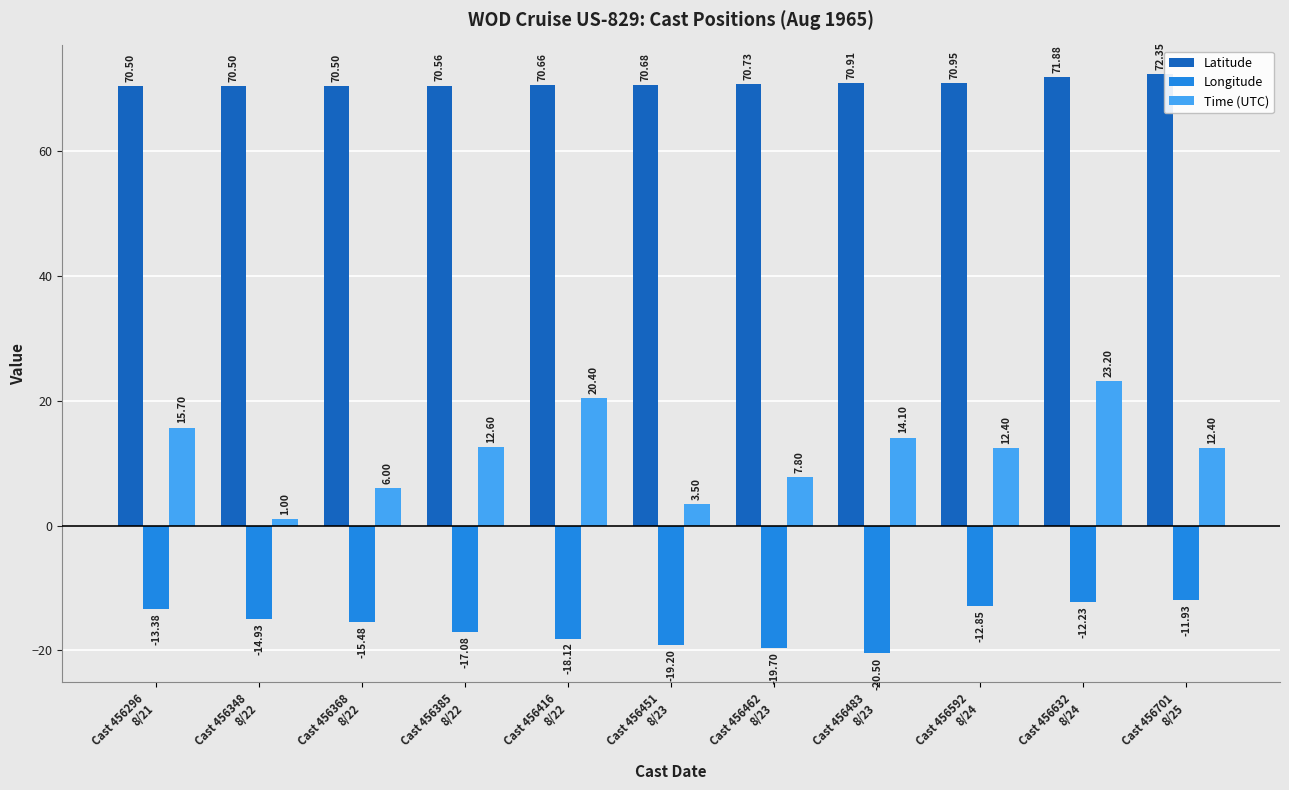

At Cast 456348
8/22, list the series in order from largest to smallest.

Latitude, Time (UTC), Longitude